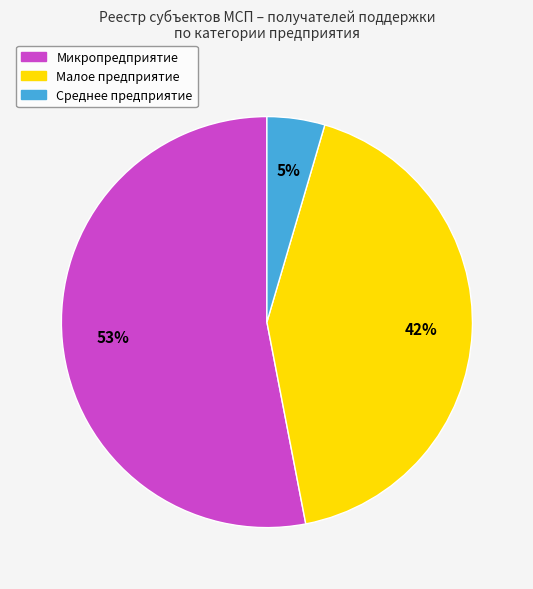

To the nearest percent, what is the difference between the Микропредприятие and Малое предприятие slice percentages?

11%